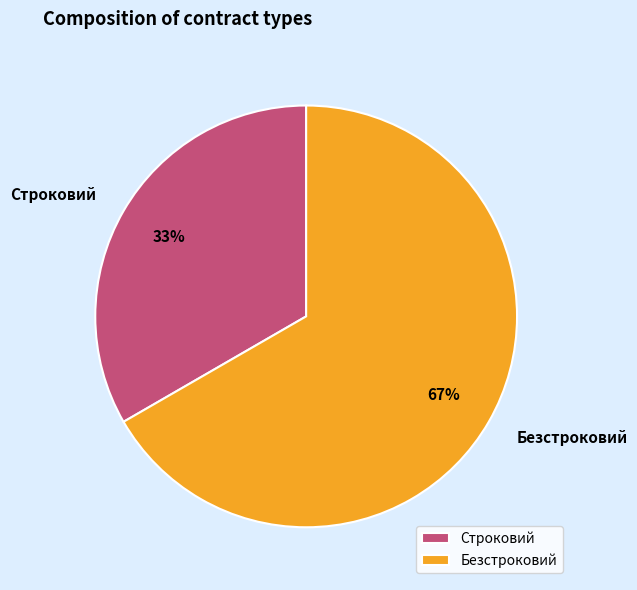

Count the number of slices in the pie.

2